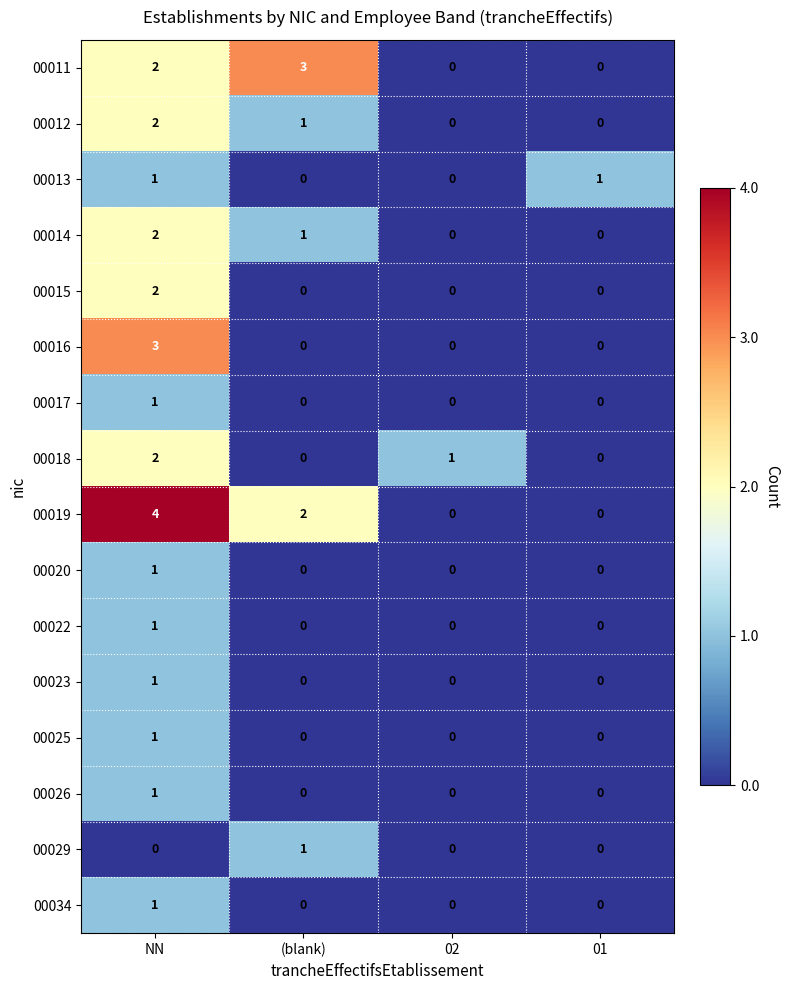

What is the greatest value displayed?

4